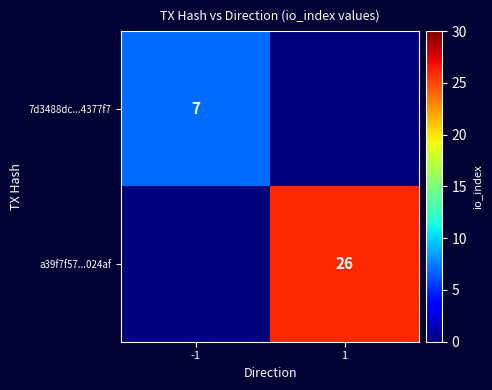

What is the maximum value shown in the chart?

26